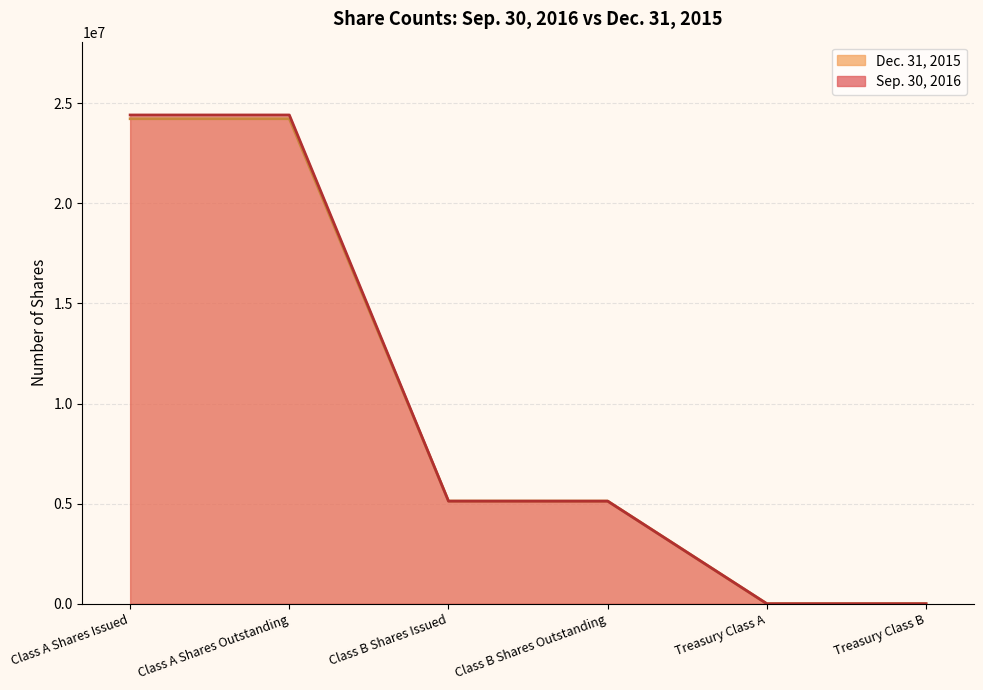

What is the maximum value for Sep. 30, 2016?

24417541